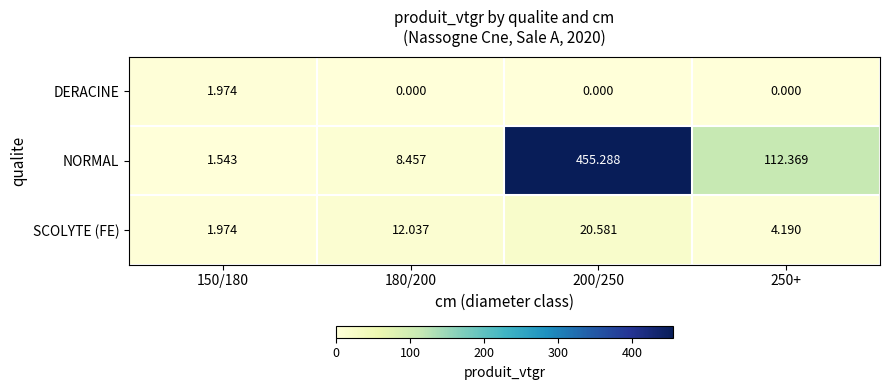

Which series changed the most between 150/180 and 200/250?

NORMAL